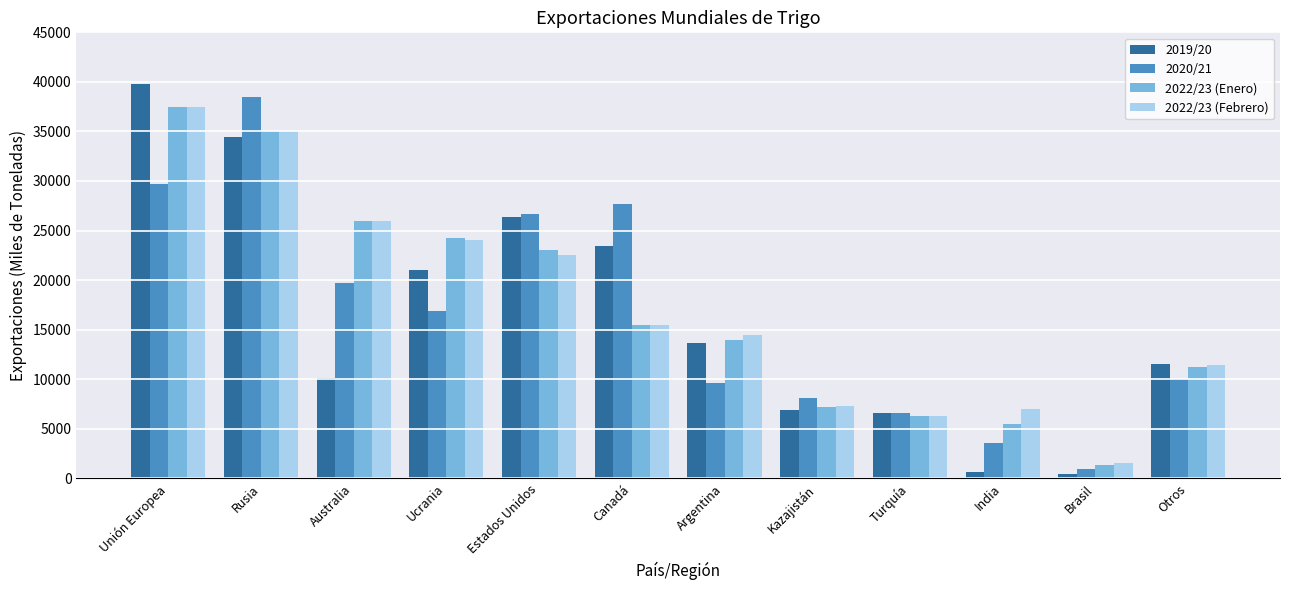

What is the average value of the 2022/23 (Febrero) series?

17371